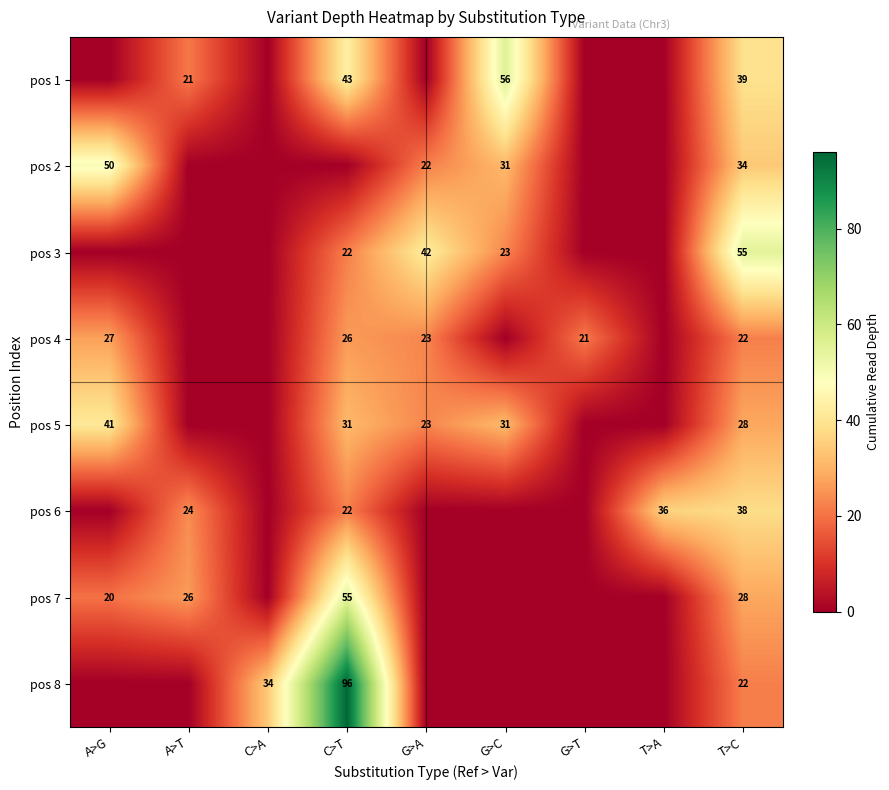

Which label corresponds to the smallest value in the chart?

A>G